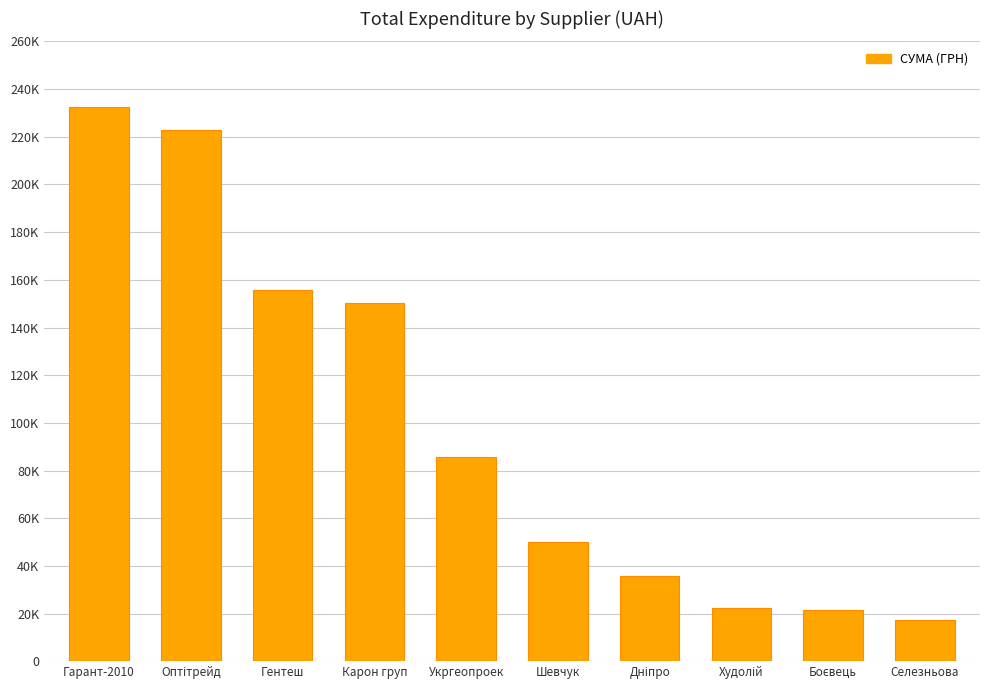

Approximately how many times larger is the value at Дніпро compared to Карон груп?

0.2